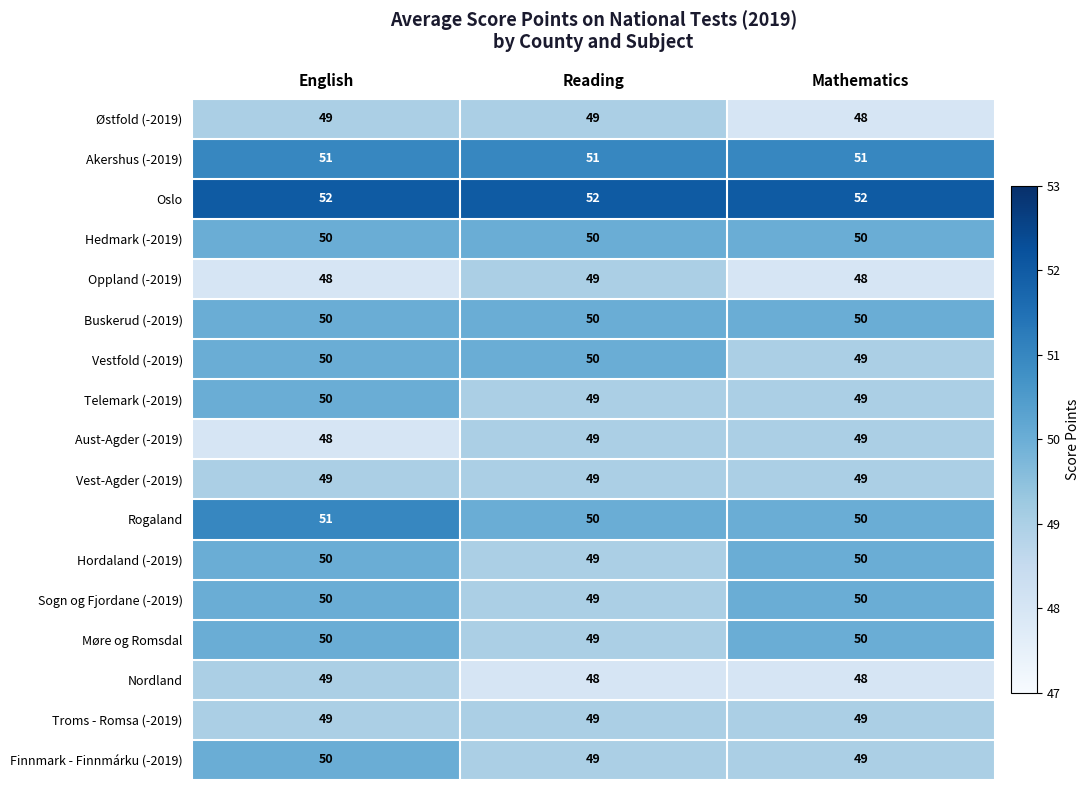

At which category is the sum across all series the highest?

English